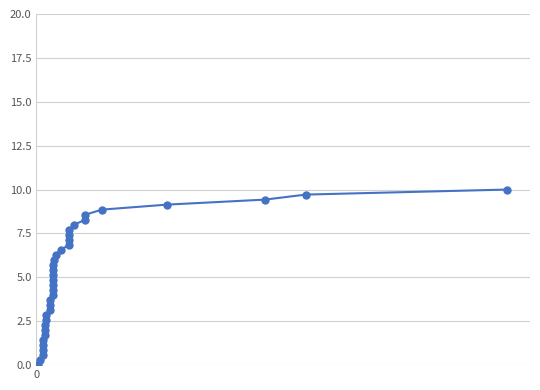

How many distinct data groups are displayed?

1